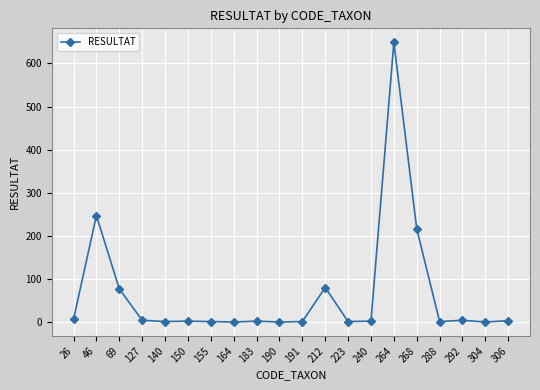

The value at 190 is 0. True or false?

True